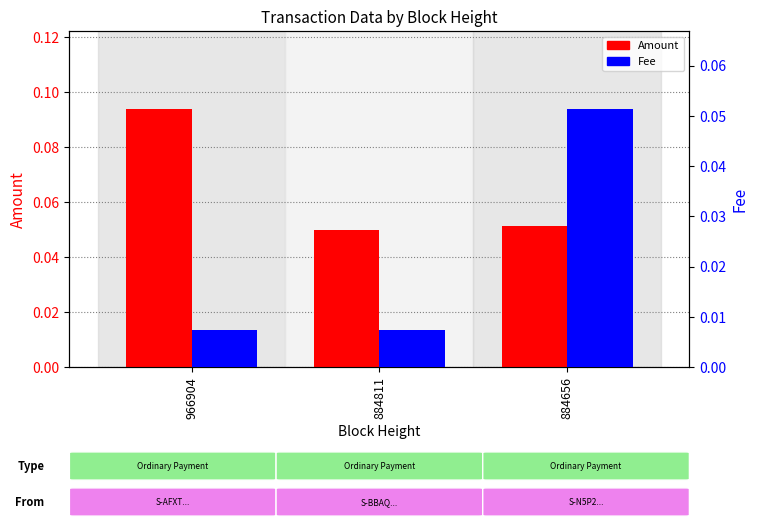

Is the value of Fee at 966904 greater than the value of Amount at 966904?

No